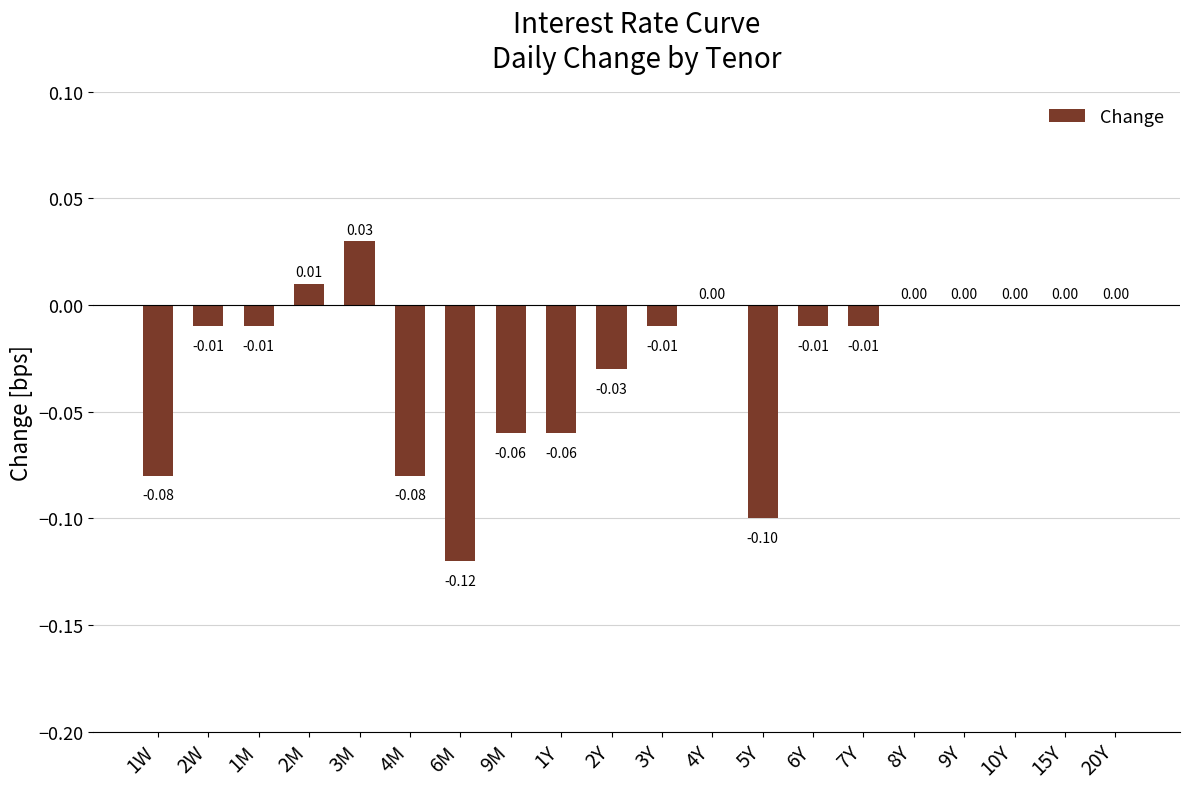

Which has a higher value, 8Y or 2M?

2M